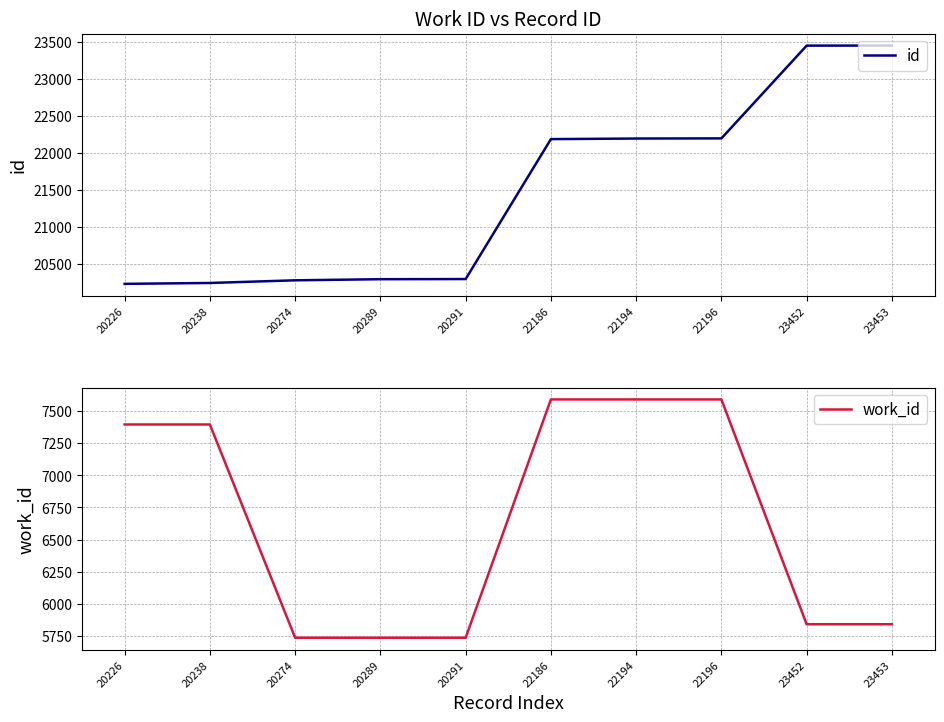

At which label is id closest to 21839?

22186